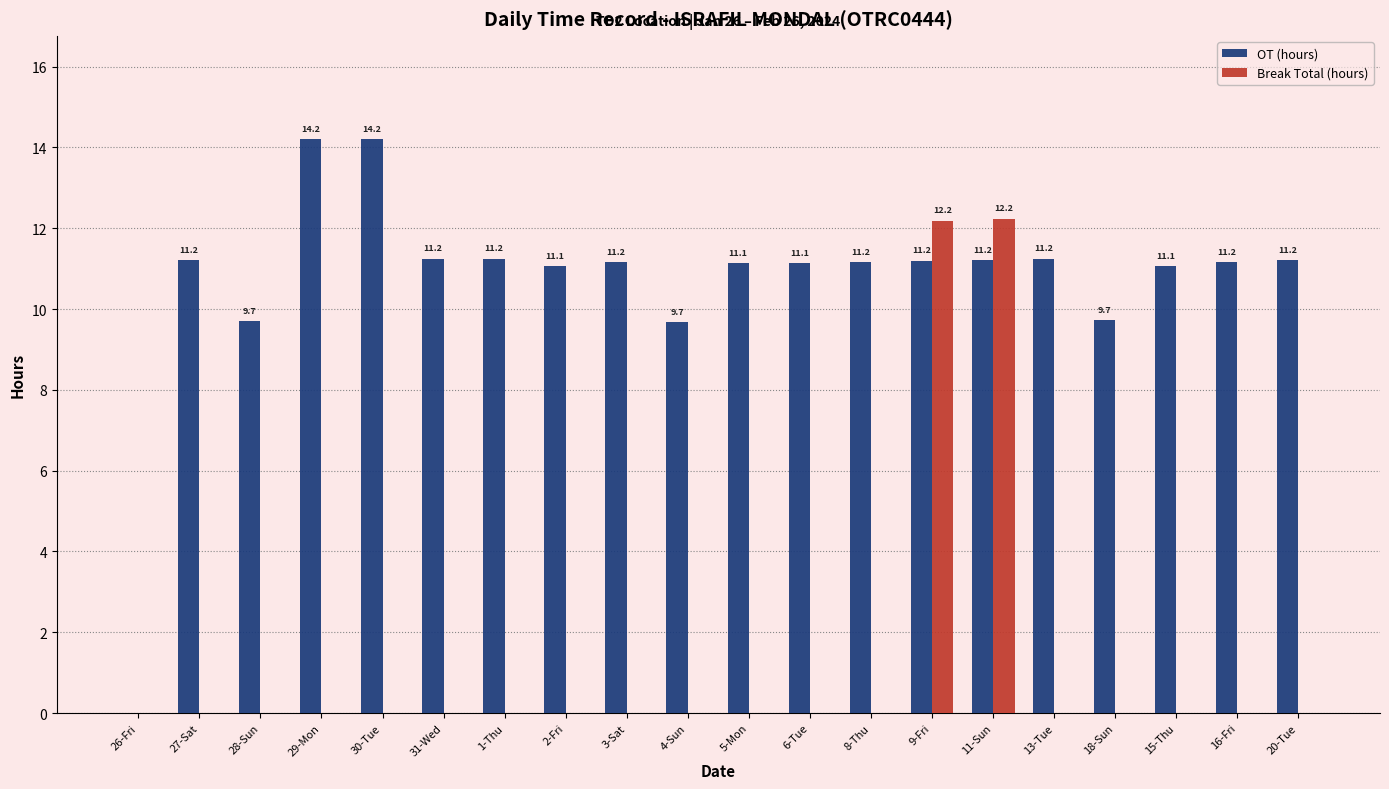

Which series has the largest total across all categories?

OT (hours)